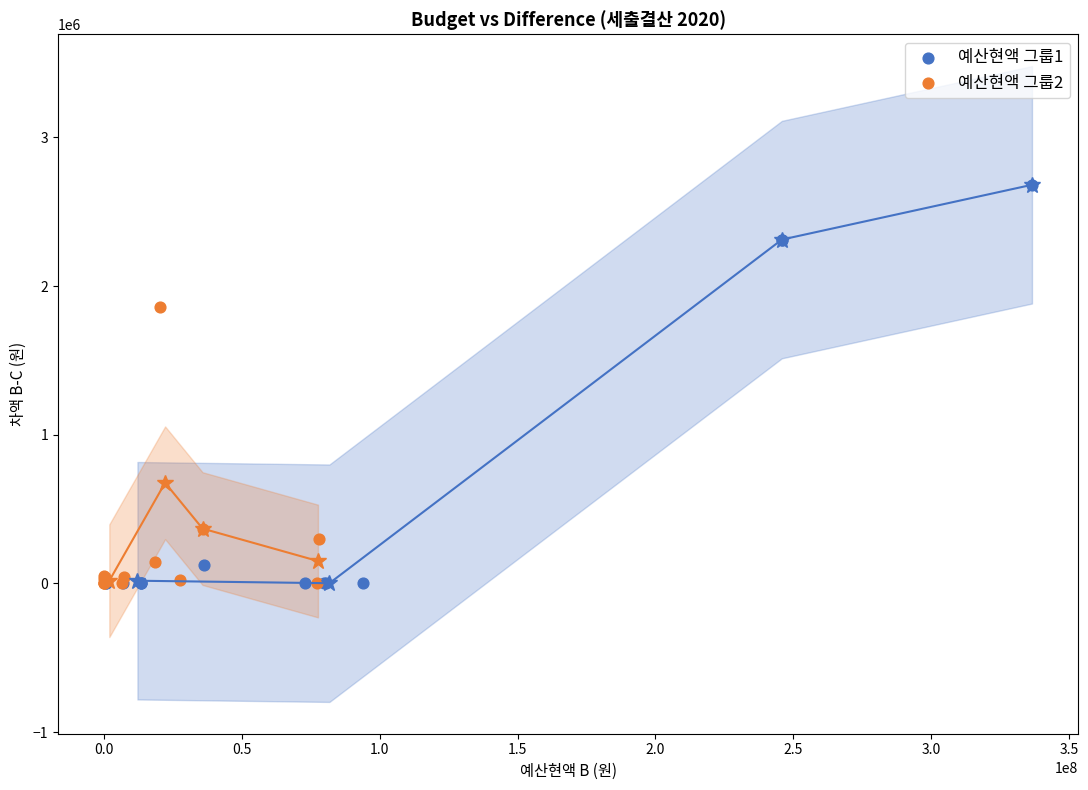

Which series has the largest Y range (max minus min)?

예산현액 그룹1